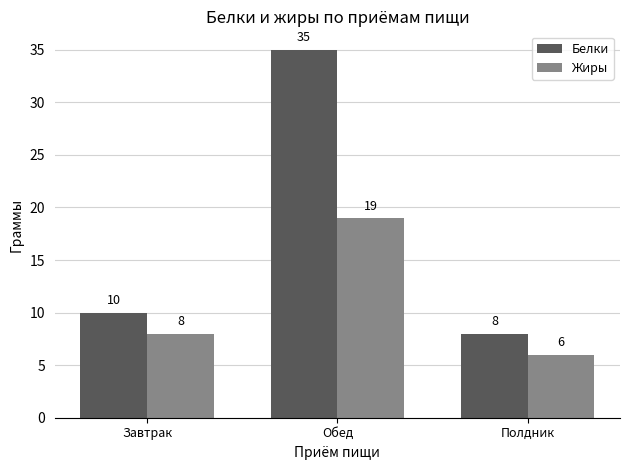

Rank the series at Обед from lowest to highest value.

Жиры, Белки